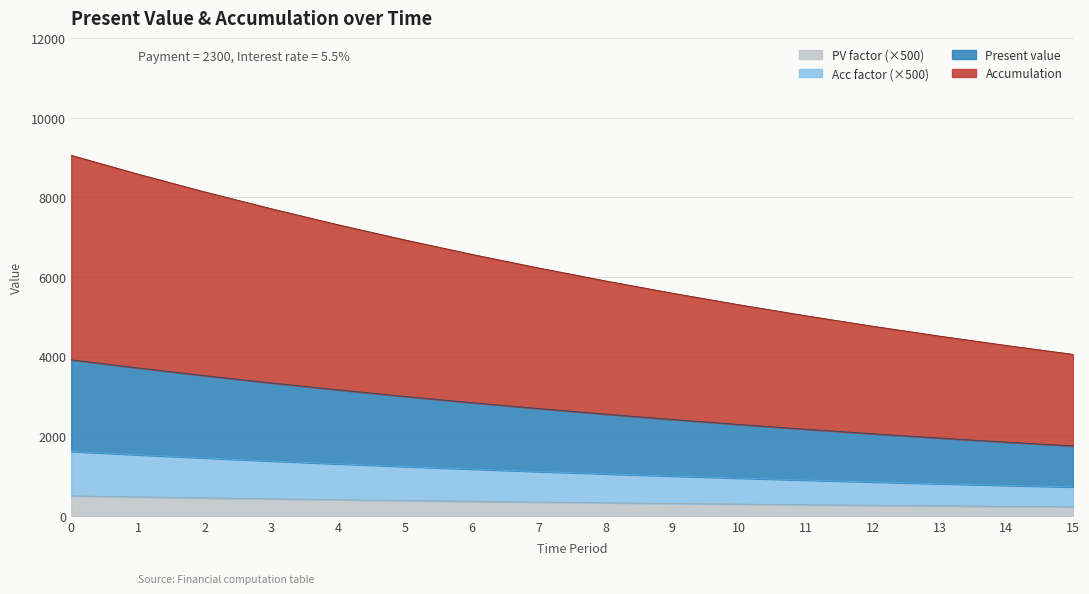

Count the number of categories in the chart.

16